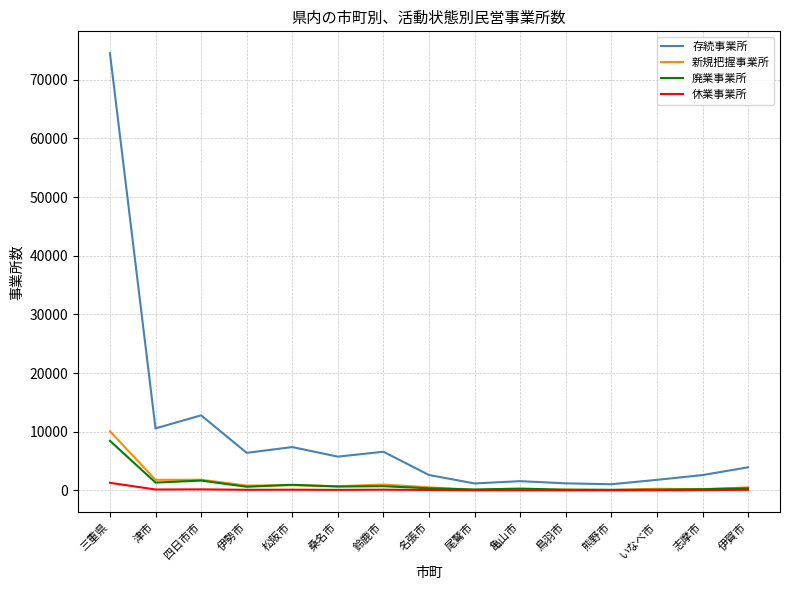

True or false: 廃業事業所 has a value of 1675 at 四日市市.

True